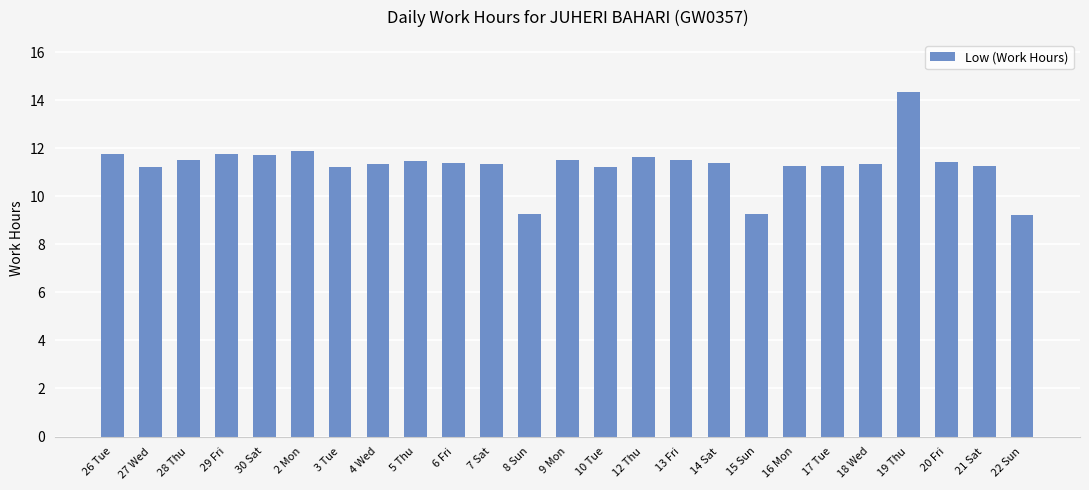

True or false: the data shows 3.9 at 15 Sun.

False